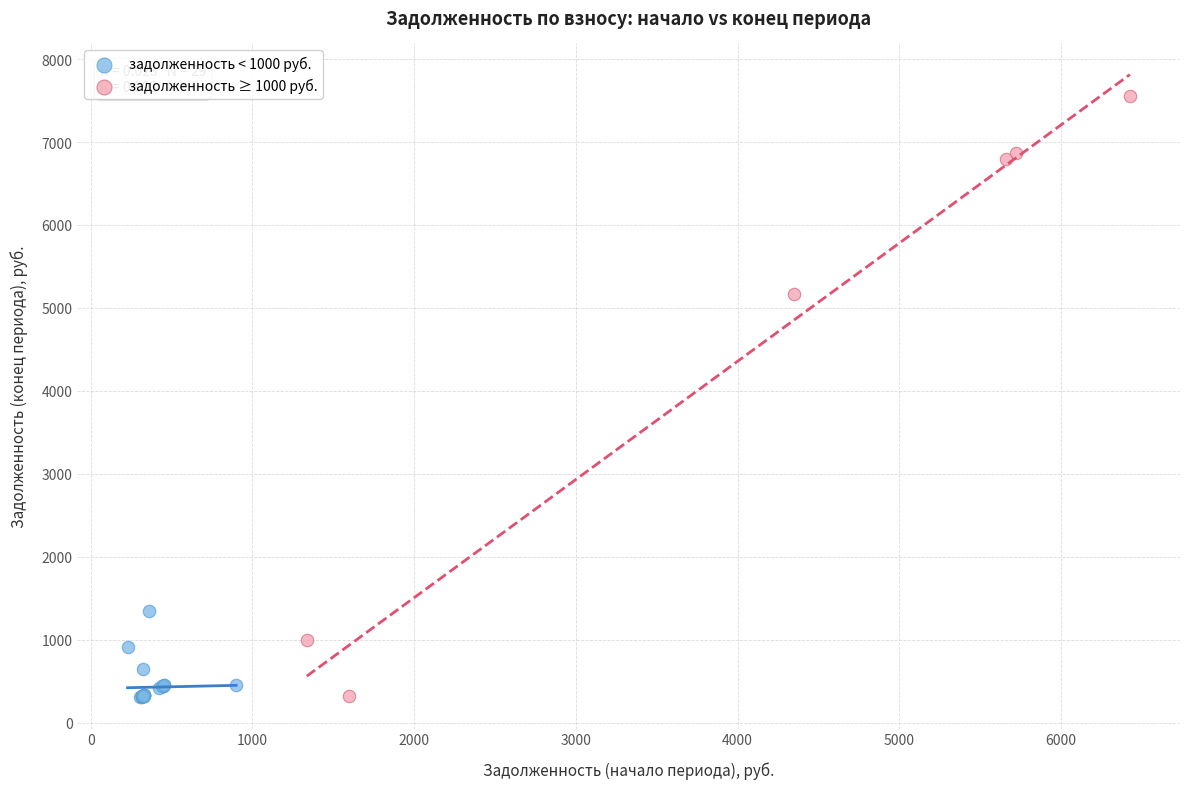

Which series contains the highest Y value?

задолженность ≥ 1000 руб.